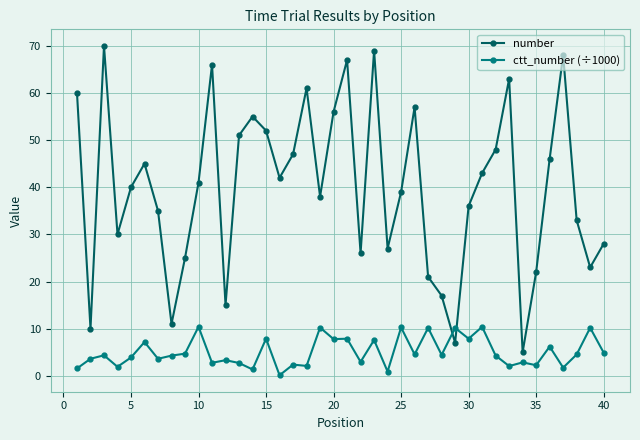

True or false: number has more than 0 interior local peaks.

True